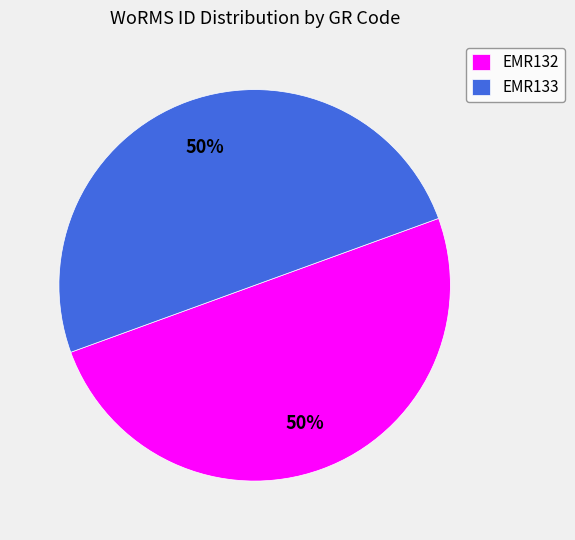

To the nearest percent, what is the combined percentage of EMR133 and EMR132?

100%